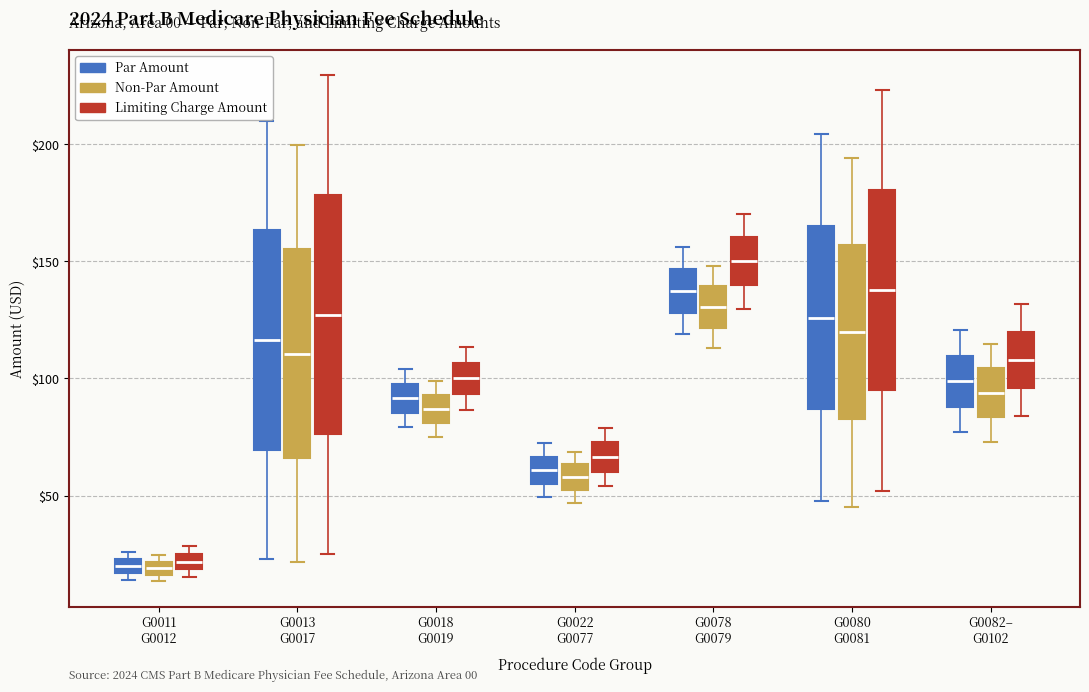

Where is the upper edge of the box for G0013 G0017 (Par Amount) on the y-axis? The values are not printed on the chart, so give them approximately, as read against the axis.

165